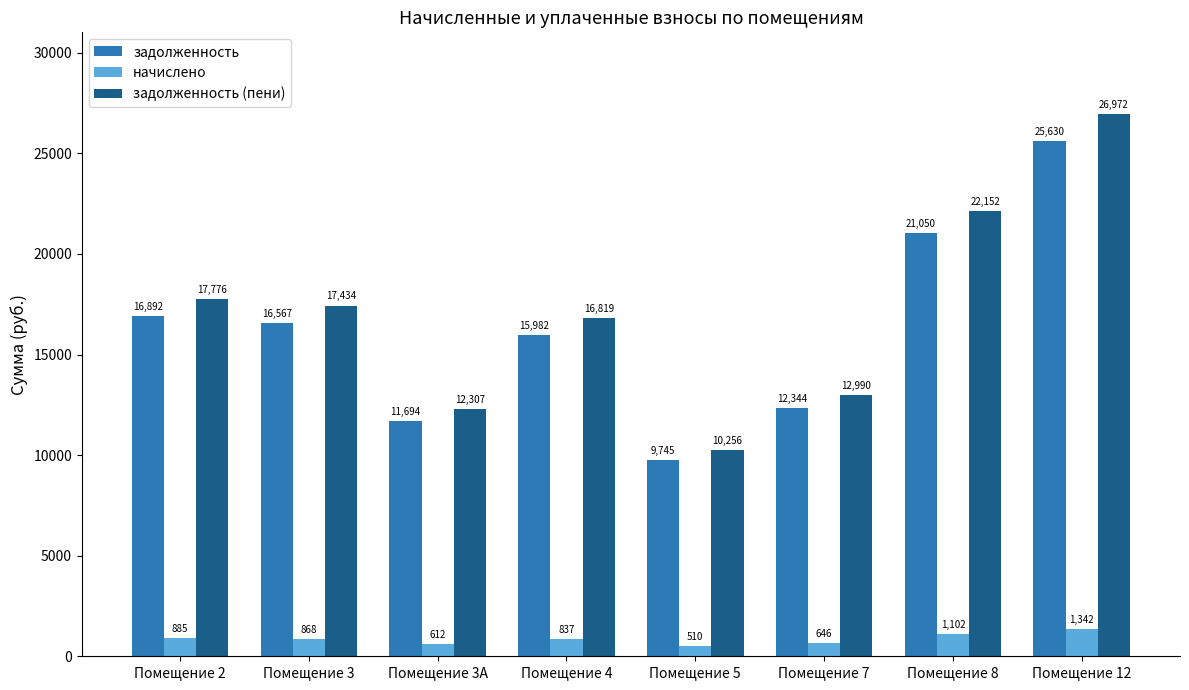

What is the sum of all задолженность (пени) values?

136705.8